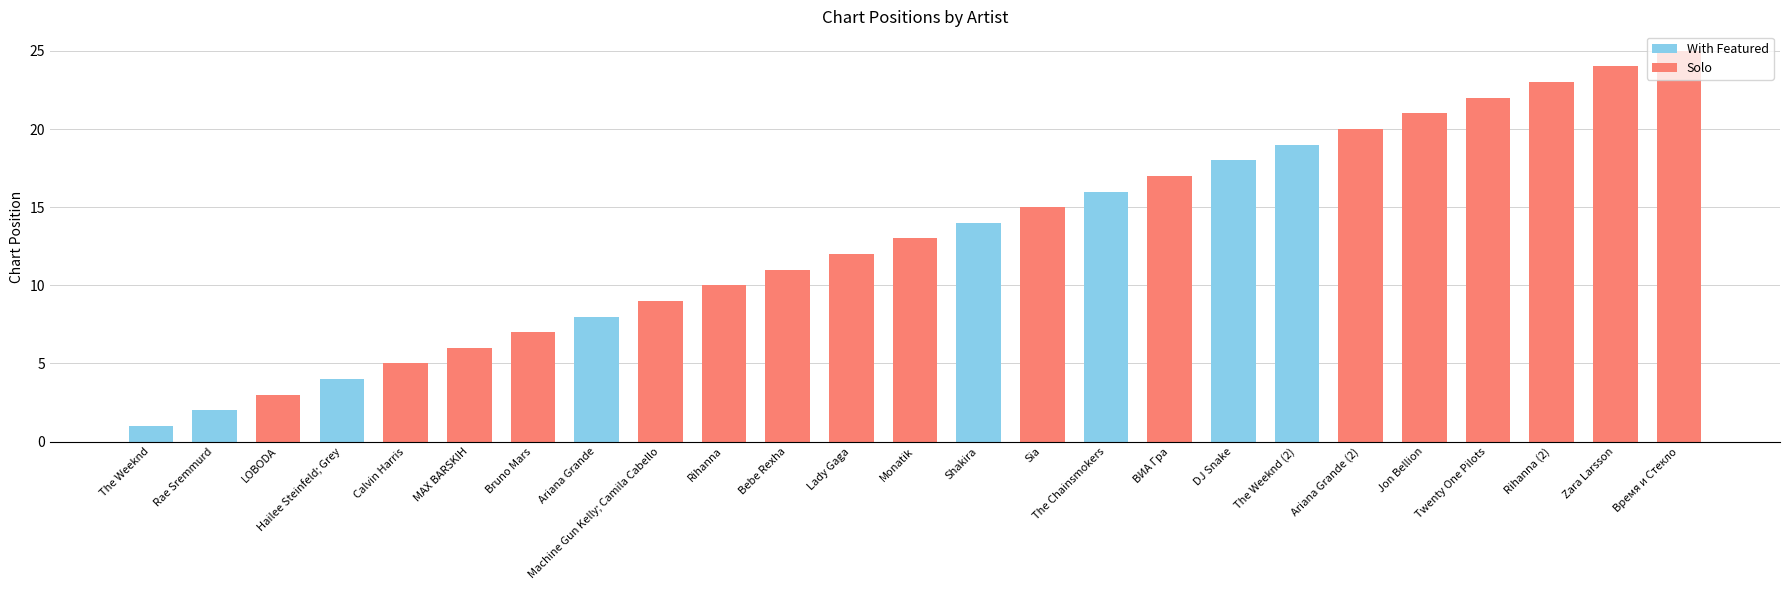

At which label does With Featured reach its peak?

The Weeknd (2)